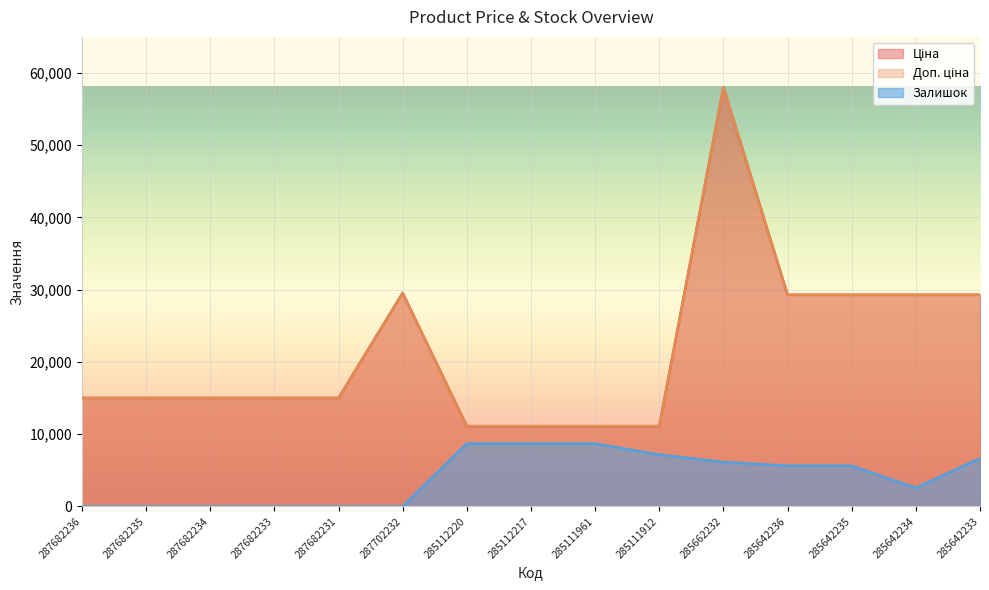

What is the label of the 10th point from the left?

285111912